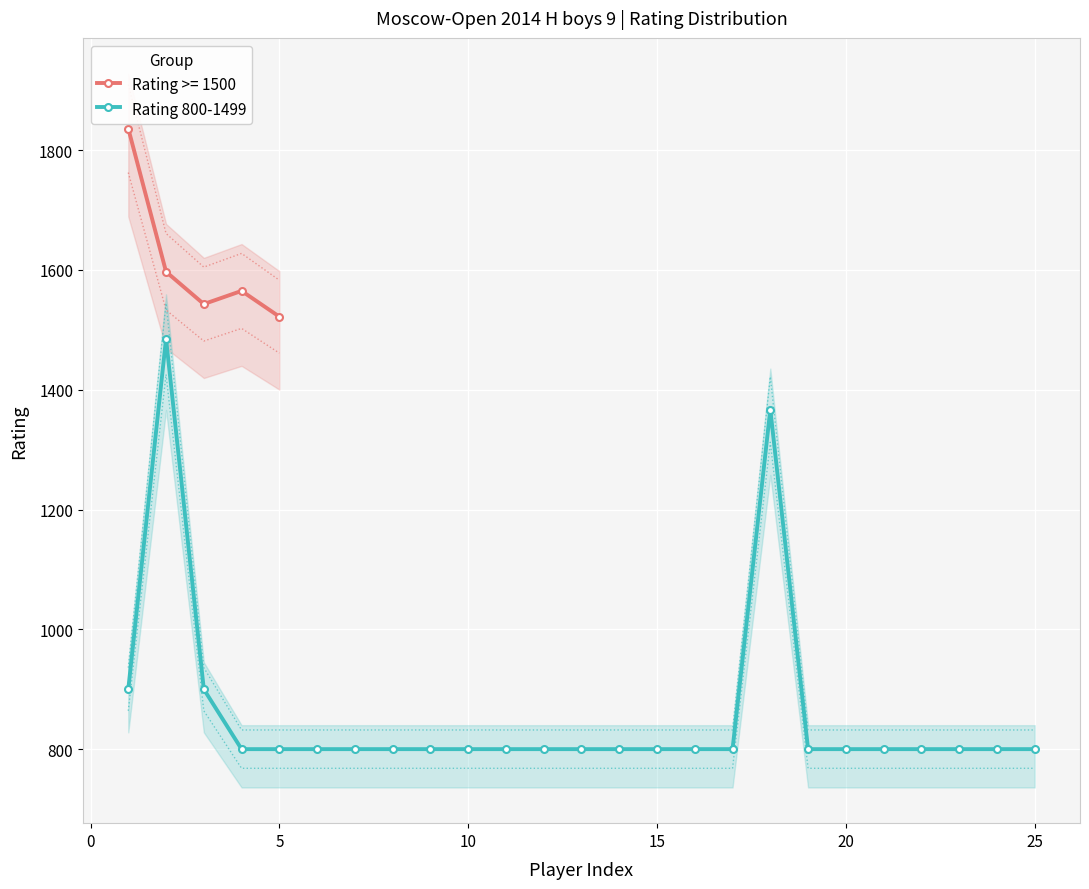

True or false: Rating 800-1499 has more than 1 interior local peaks.

True